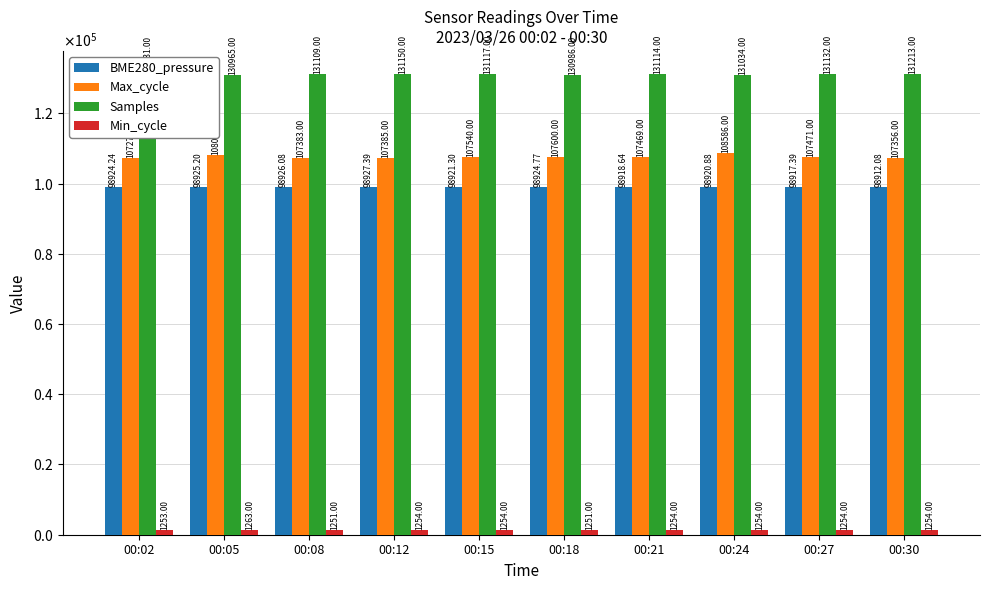

What is the value of the Samples bar at the 3rd from the left?

131109.0